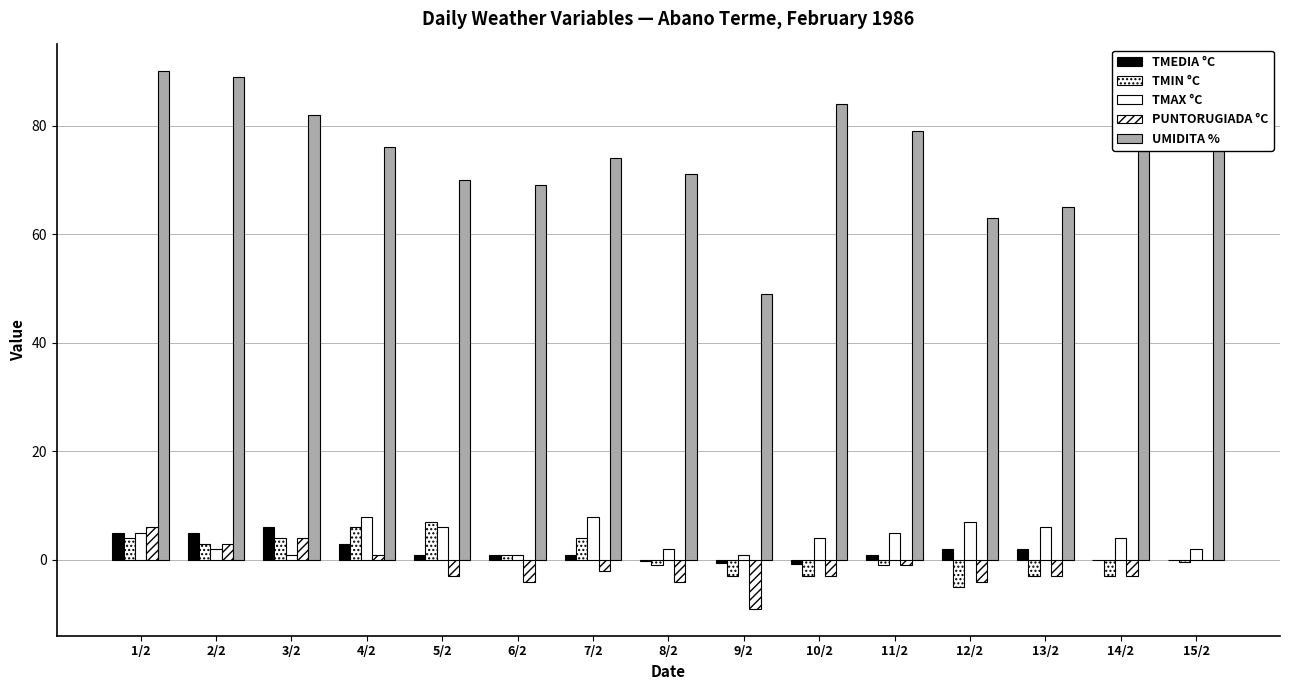

Are the bars horizontal?

No